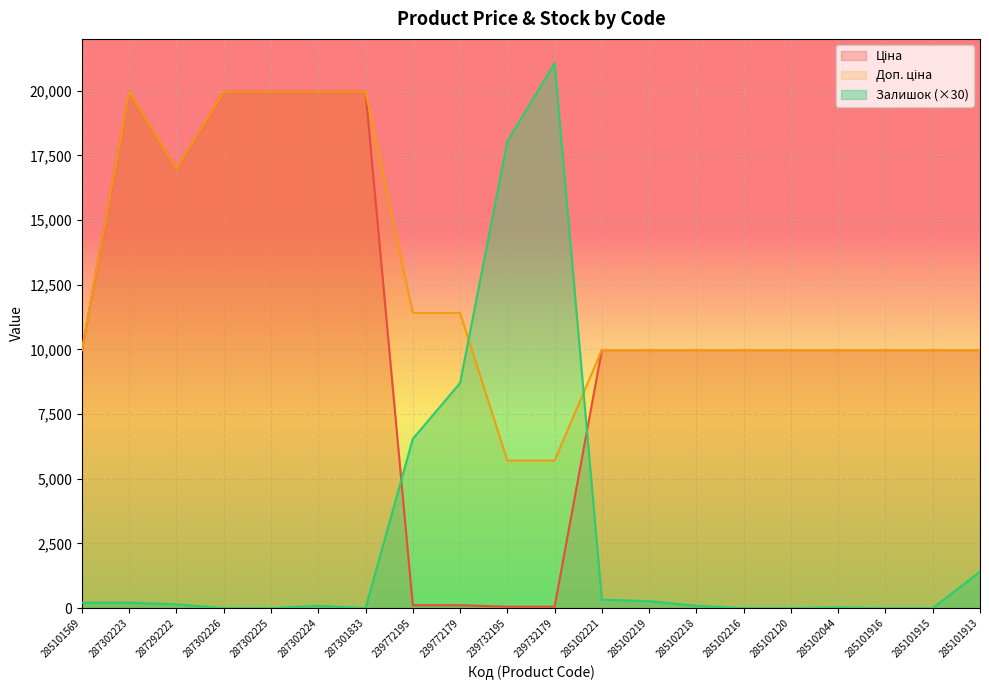

How many data points in Доп. ціна are less than 9974?

2